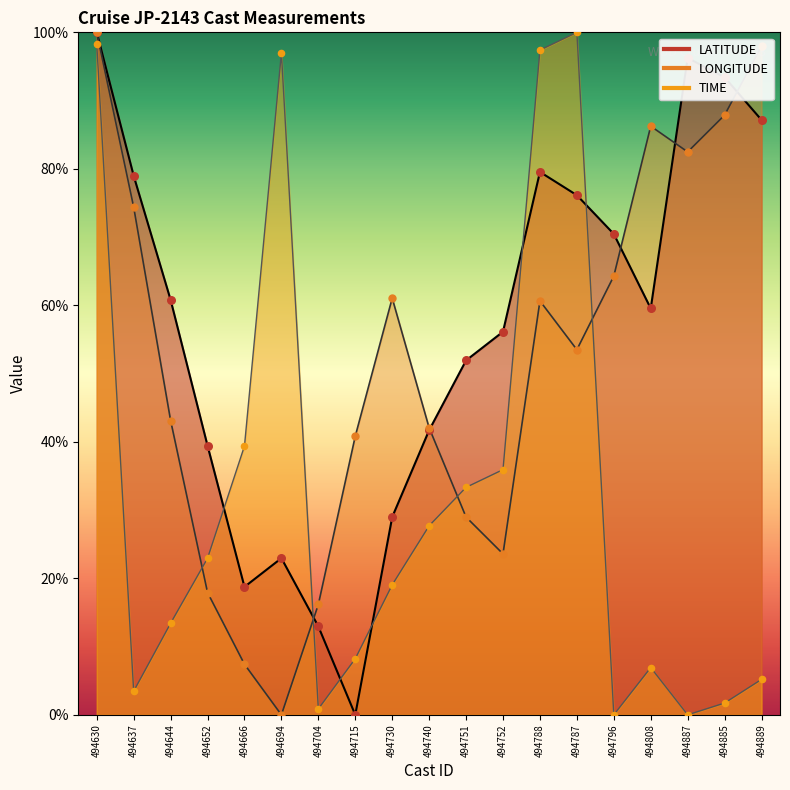

Which series contains the highest Y value?

LATITUDE